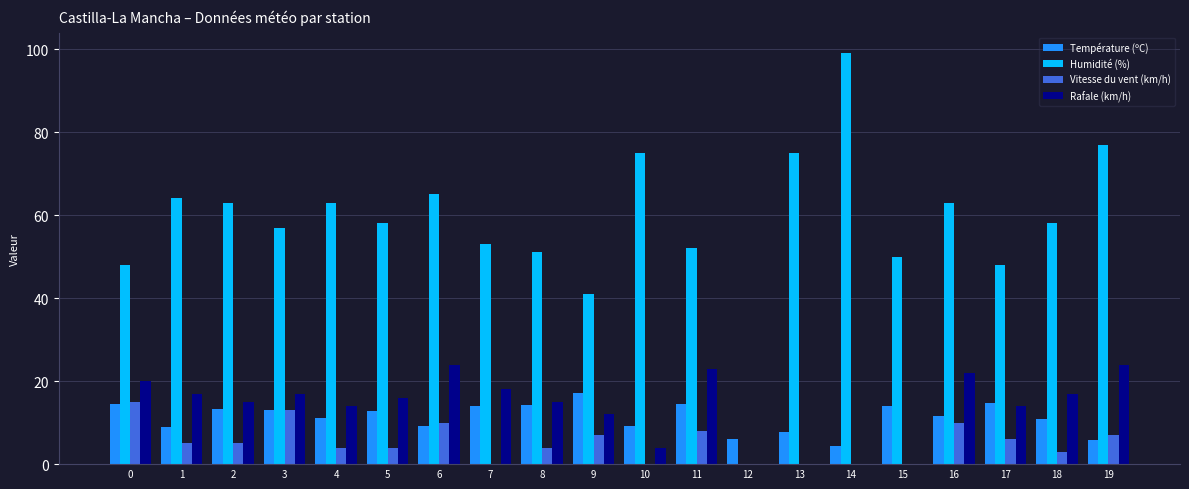

How many groups of bars are there?

20